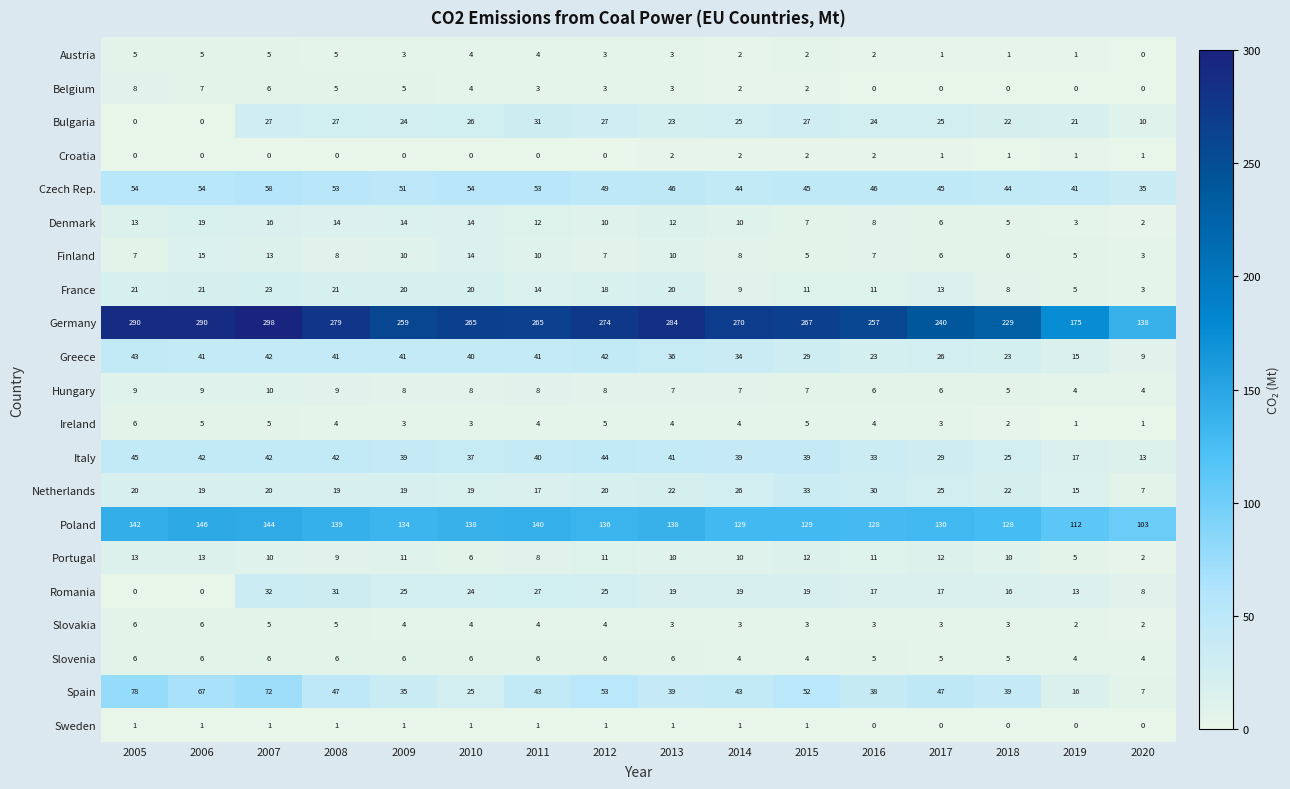

What is the greatest value displayed?

298